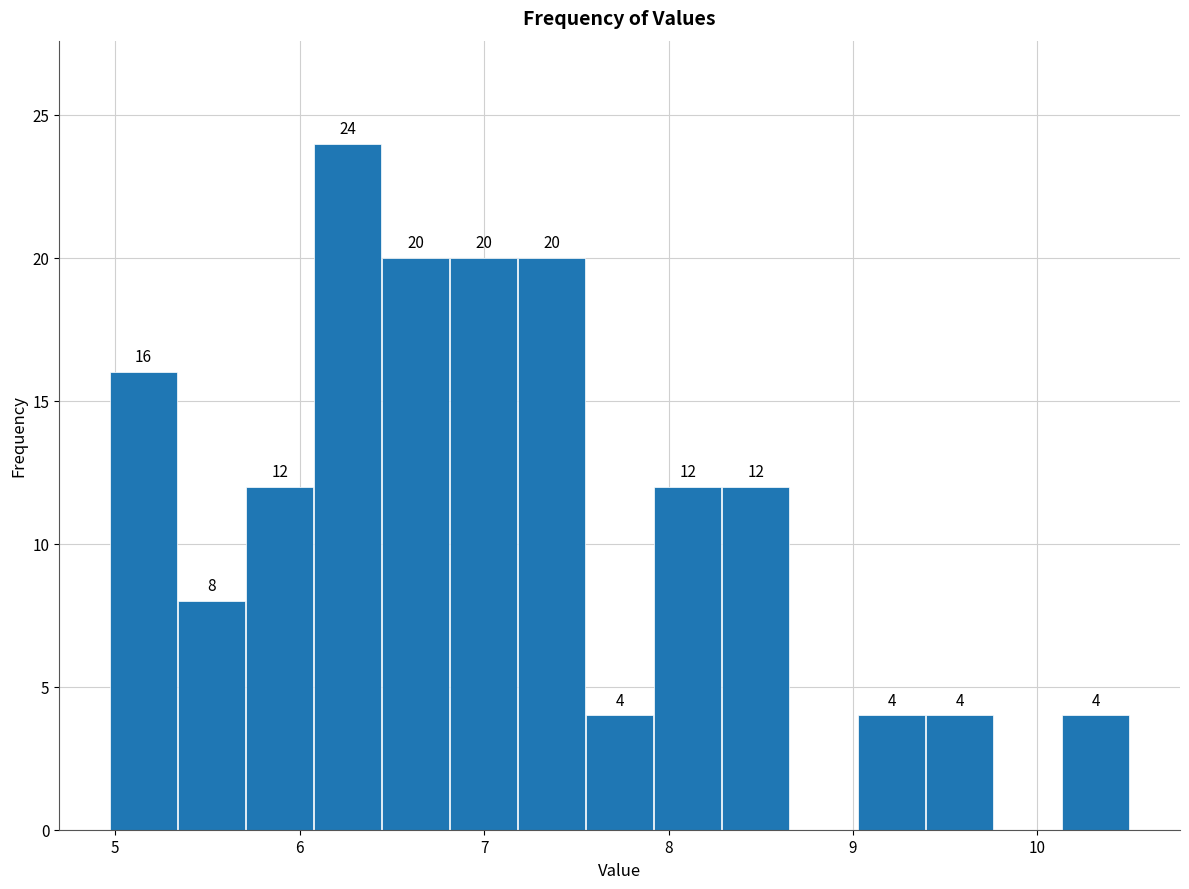

Read against the x-axis, roughly where is the centre of the tallest bar?

6.3